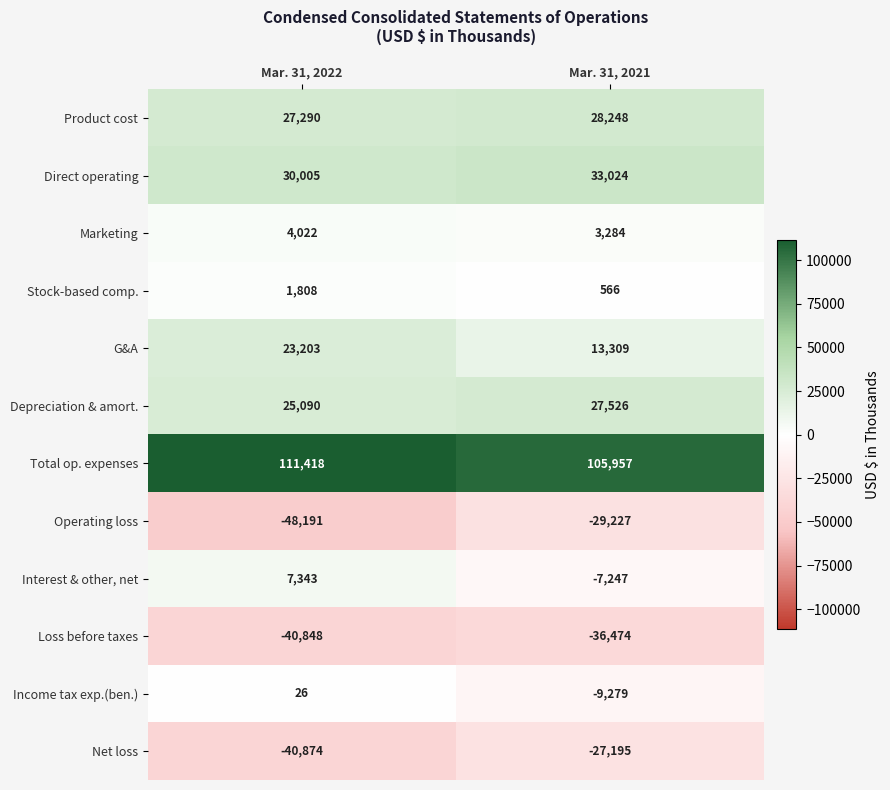

The value of Depreciation & amort. at Mar. 31, 2021 is 36454. True or false?

False